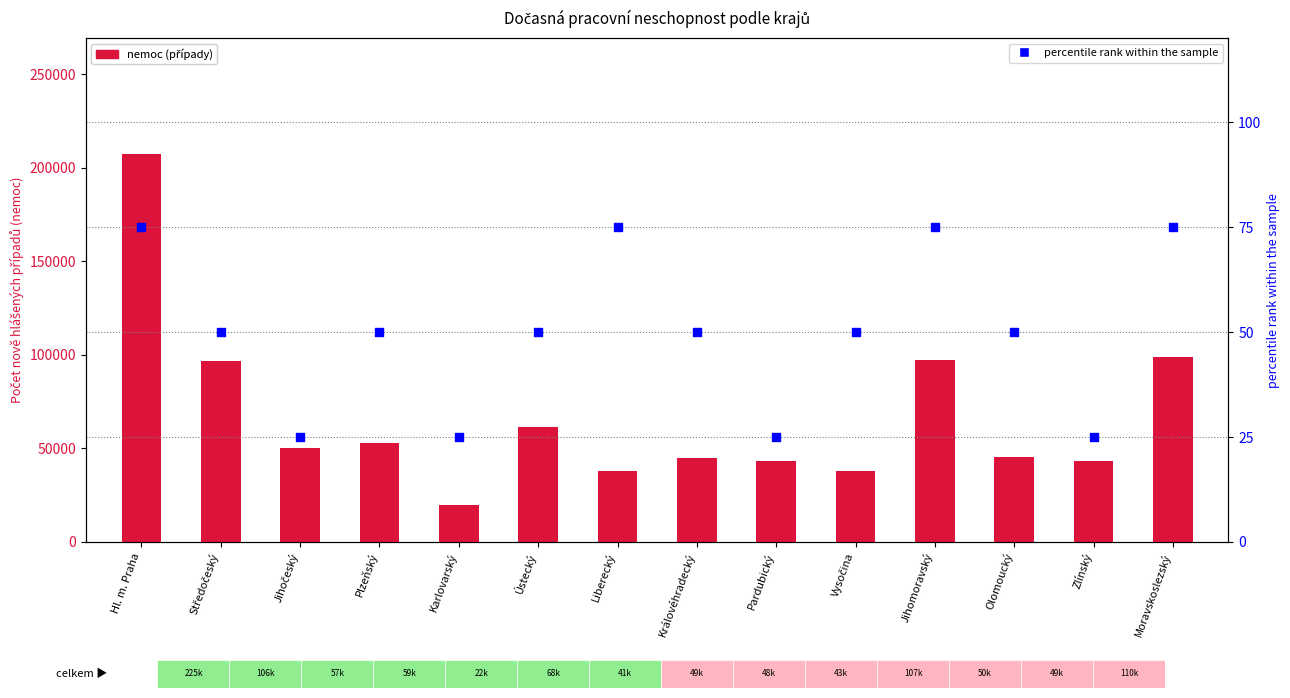

Which series has the largest total across all categories?

nemoc (případy)